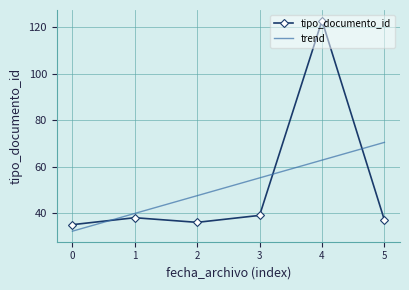

What is the sum of all values?

308